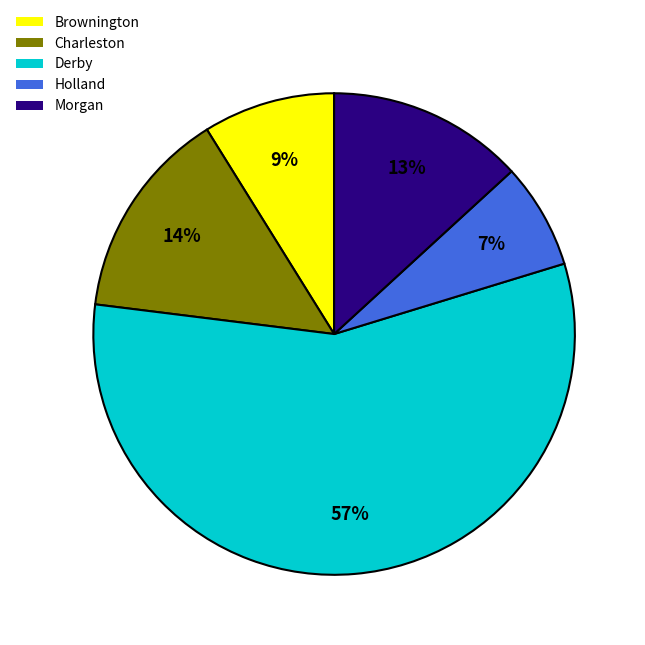

To the nearest percent, what percentage of the pie is Brownington?

9%